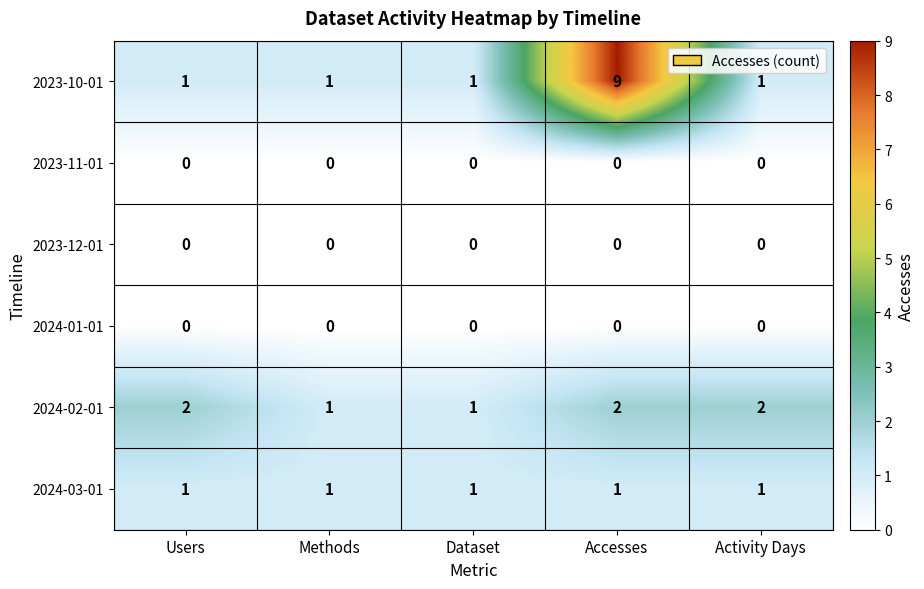

Is it true that 2023-10-01 equals 0 at Methods?

False